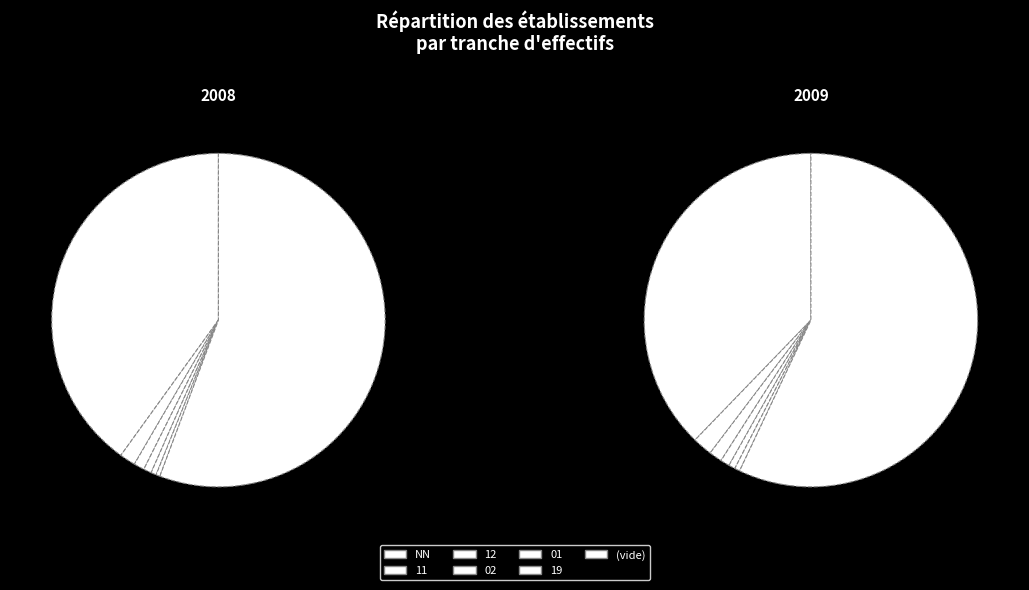

To the nearest percent, what is the difference between the 11 and 01 slice percentages?

1%